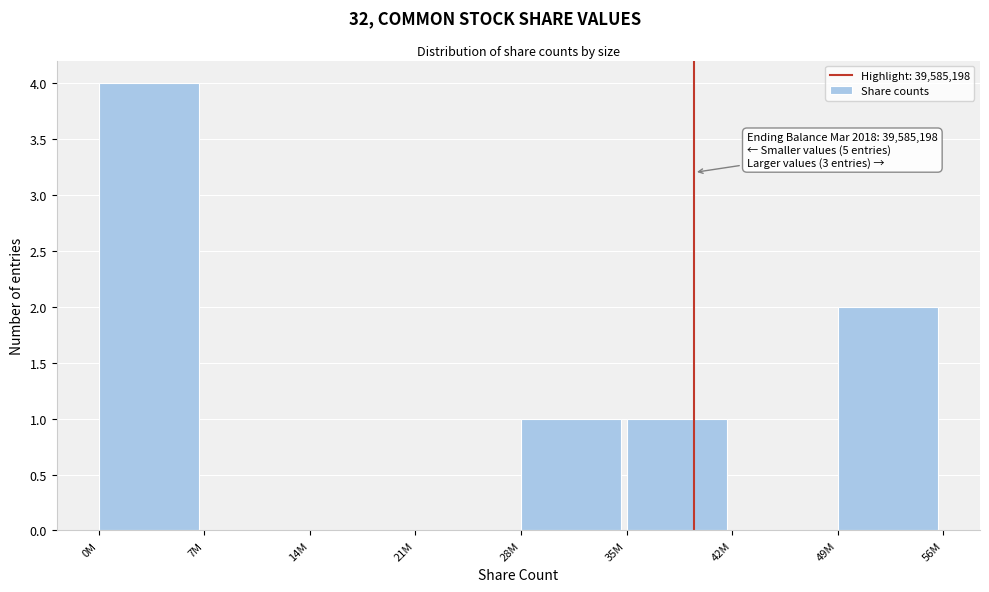

Reading left to right, transcribe all the data shown in this chart.

0M=4	7M=0	14M=0	21M=0	28M=1	35M=1	42M=0	49M=2